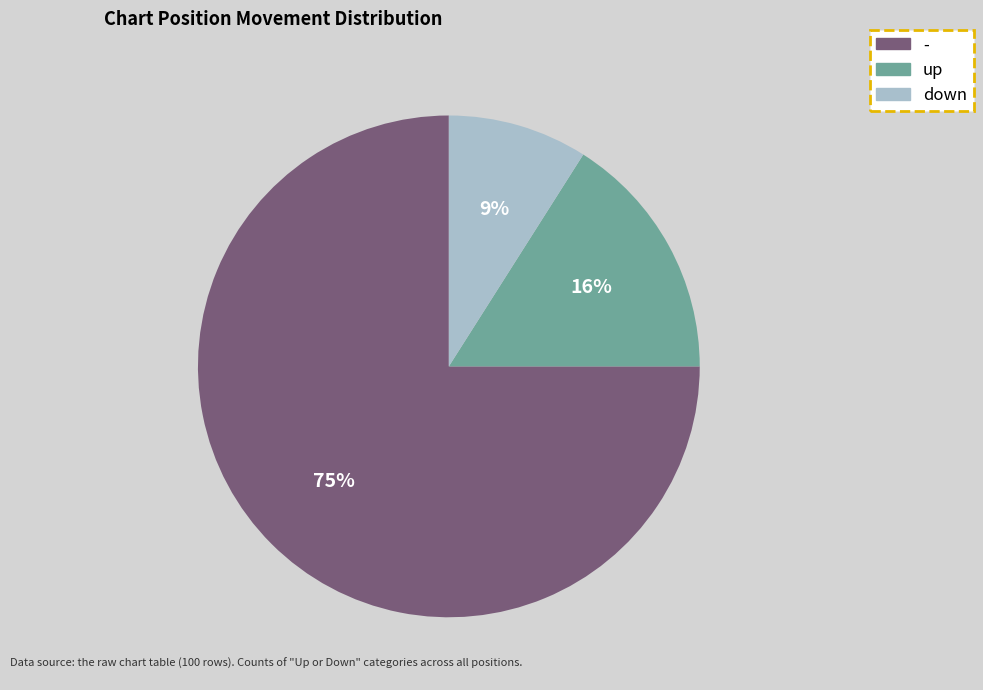

To the nearest percent, what percentage of the pie is down?

9%